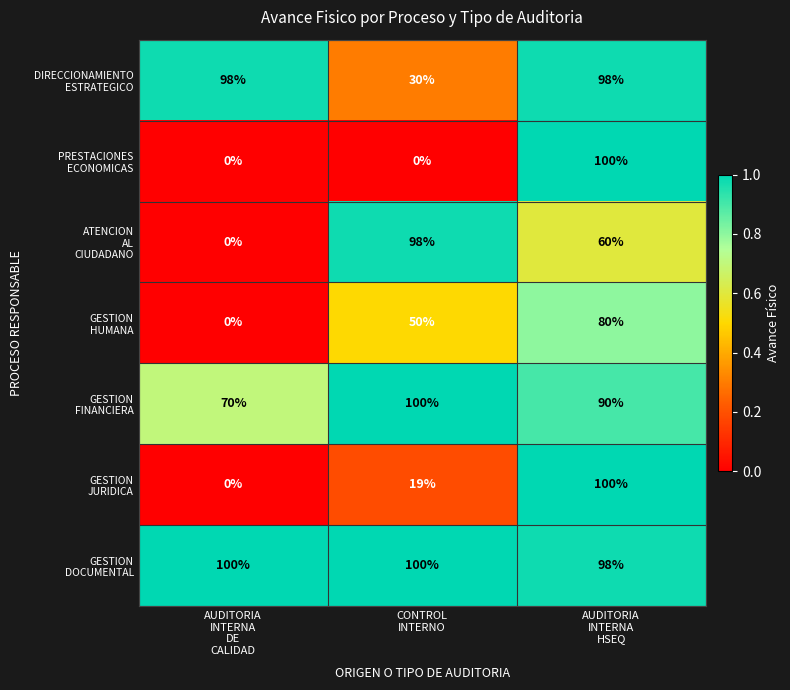

At how many categories does at least one series exceed 71?

3